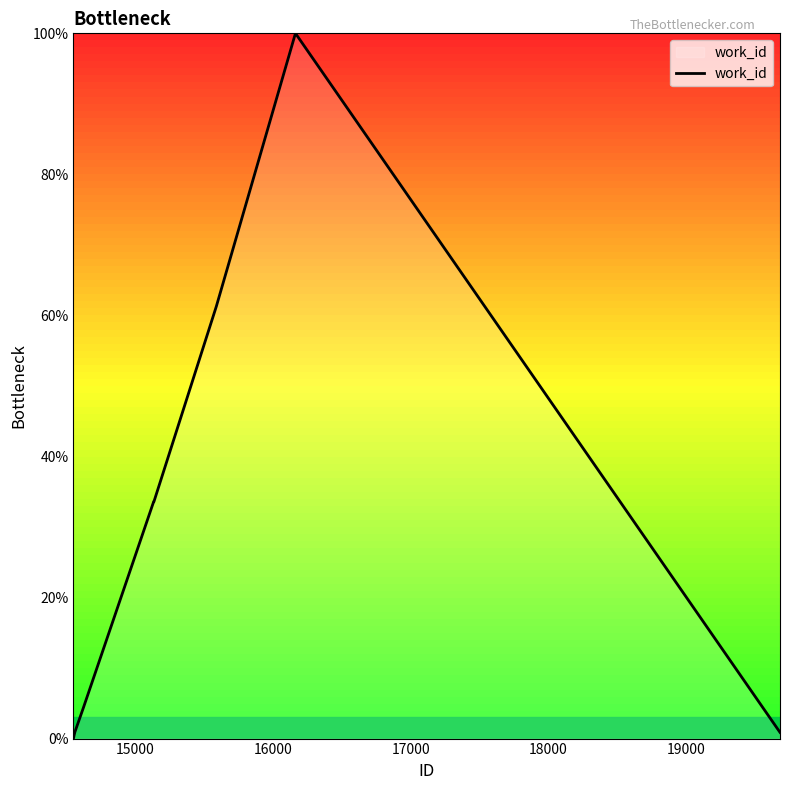

Reading left to right, transcribe all the data shown in this chart.

0.0	0.9	4.4	33.6	33.6	61.3	100.0	0.9